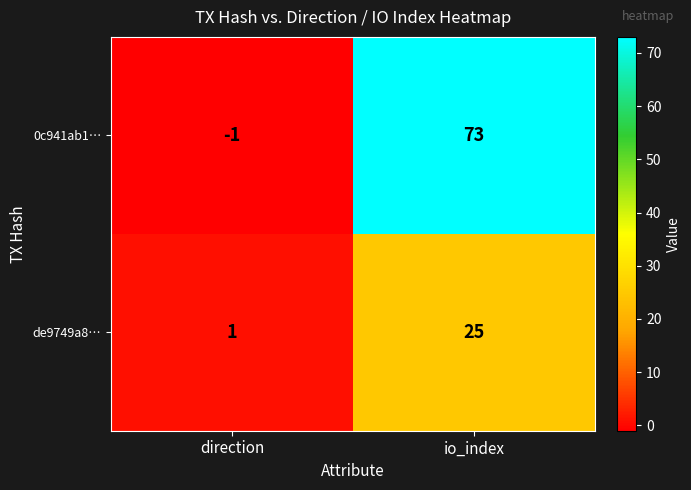

True or false: de9749a8… has a value of 42 at io_index.

False